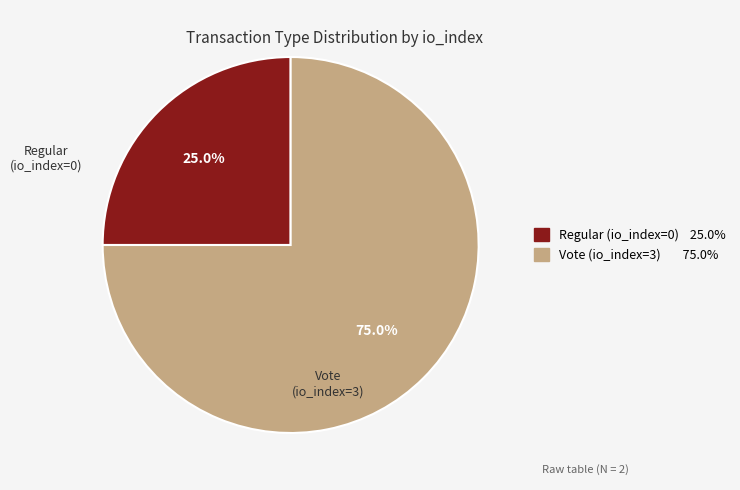

Count the number of slices in the pie.

2